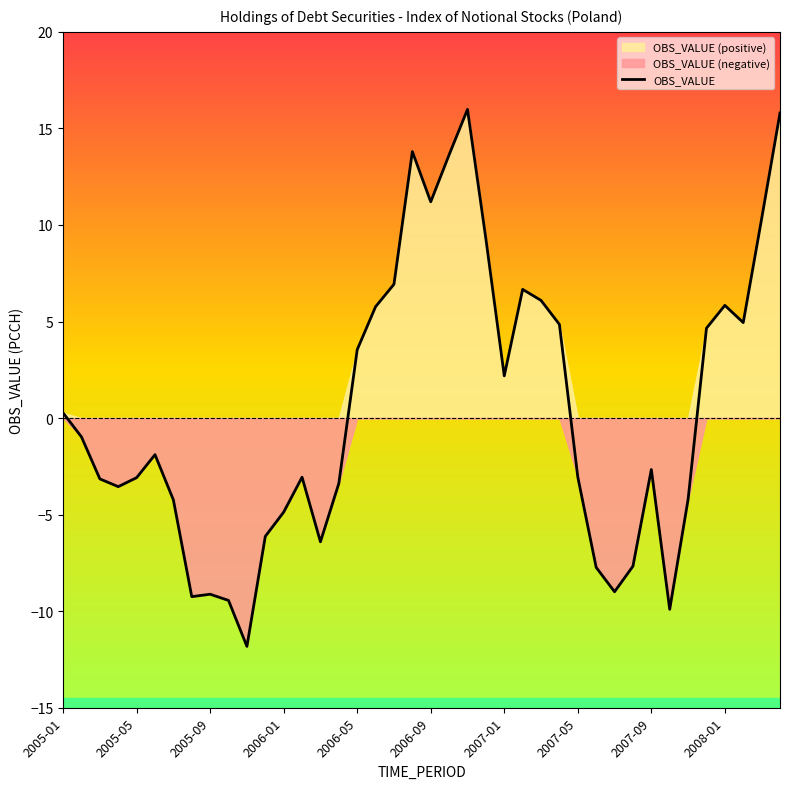

At which label does the data first exceed -1?

2005-01